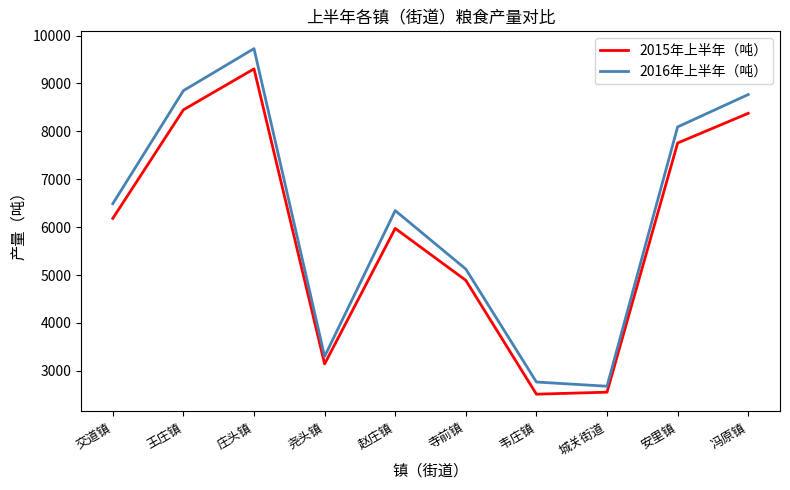

At which category does the chart reach its peak across all series?

庄头镇